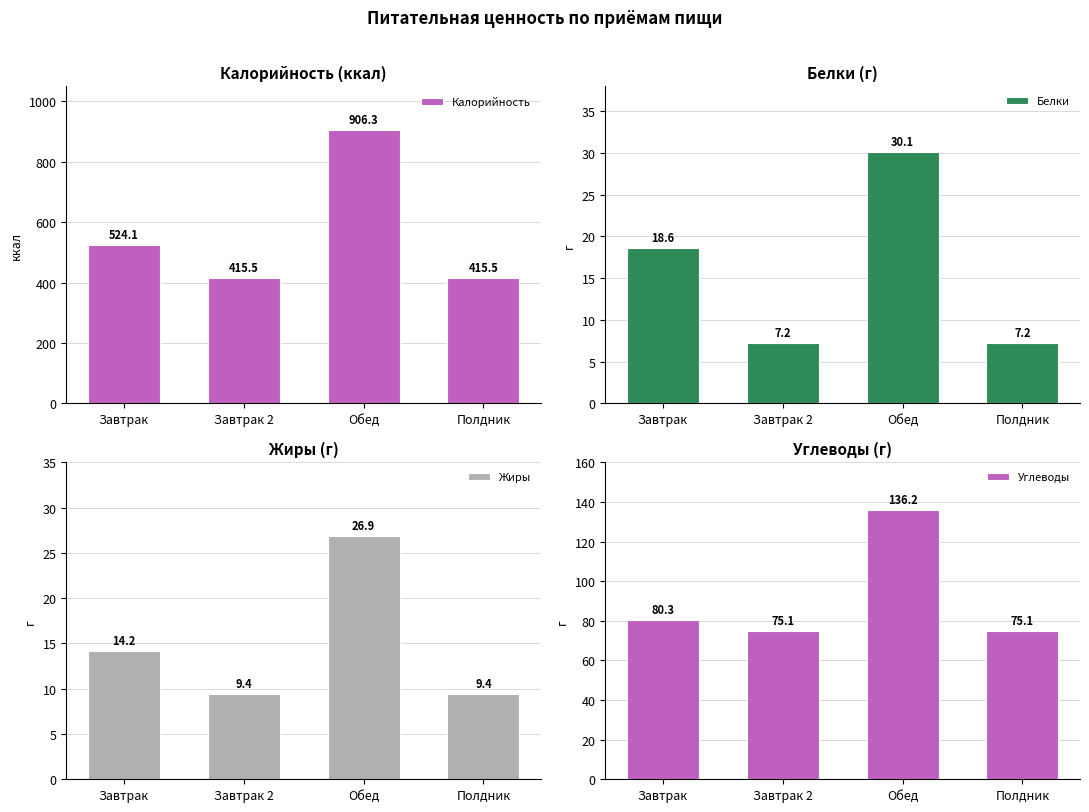

Which series has the largest total across all categories?

Калорийность